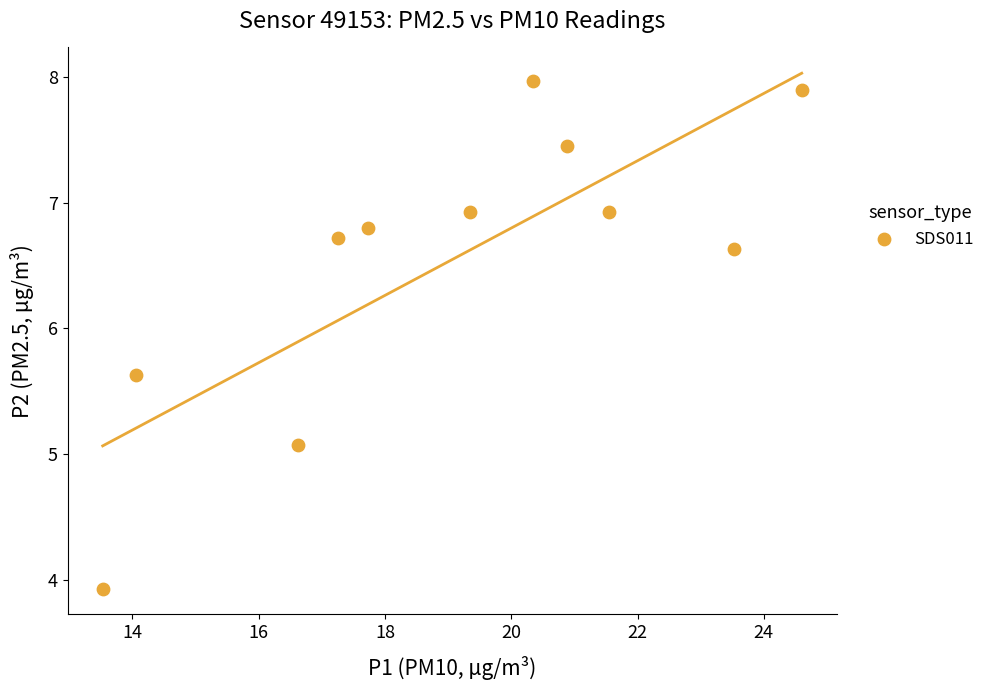

What Y value in the scatter plot is closest to 5?

5.1